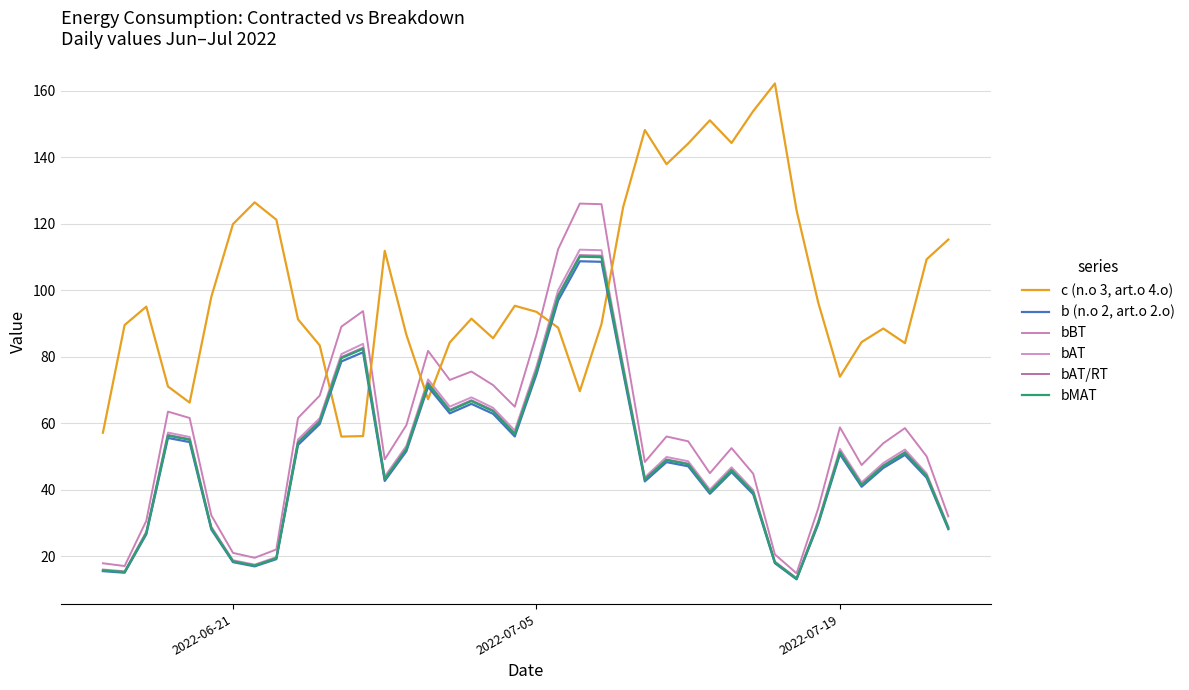

List the series in order of their peak value, highest first.

c (n.o 3, art.o 4.o), bBT, bAT, bAT/RT, bMAT, b (n.o 2, art.o 2.o)